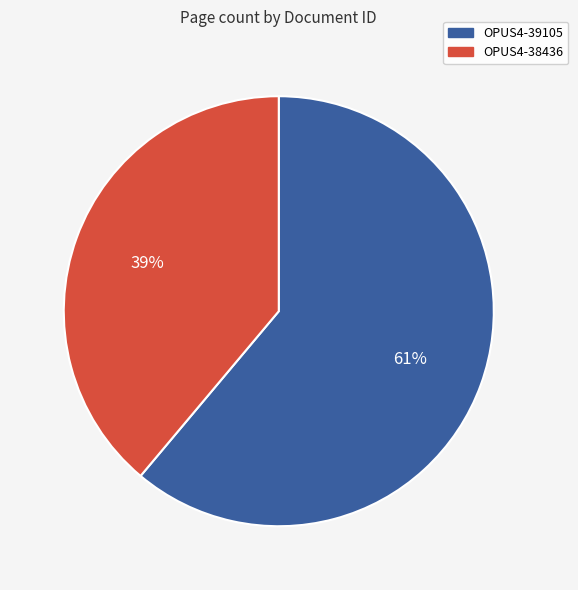

True or false: OPUS4-39105 accounts for 61% of the total.

True